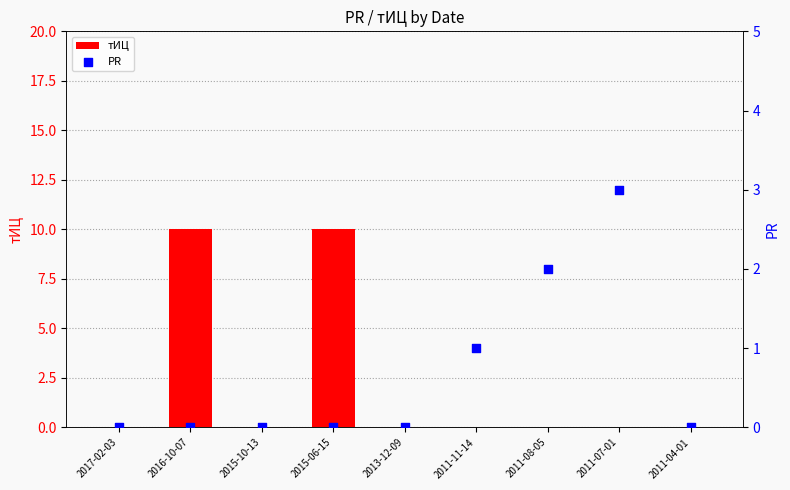

Which series has the widest spread of Y values?

тИЦ